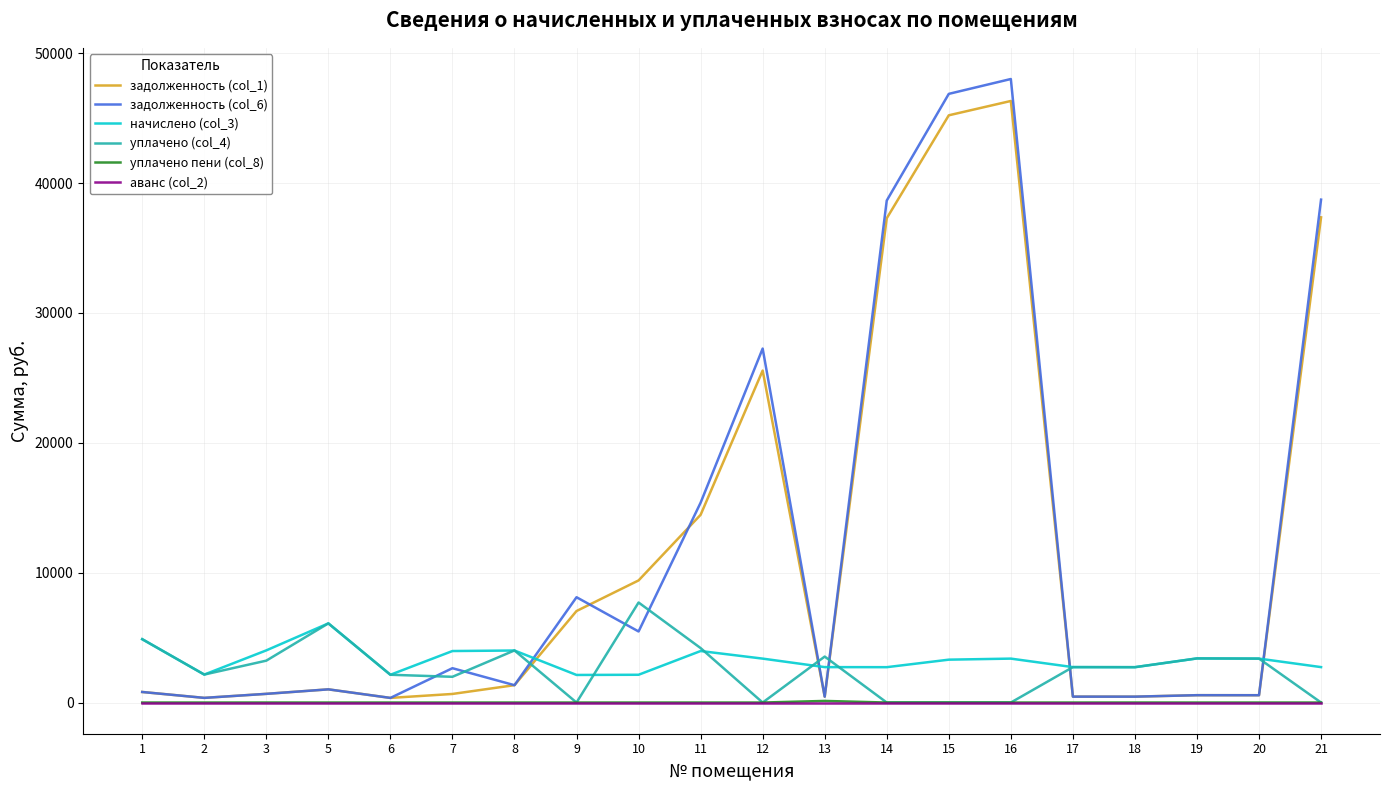

Between which two adjacent categories do задолженность (col_6) and начислено (col_3) first intersect?

8 and 9